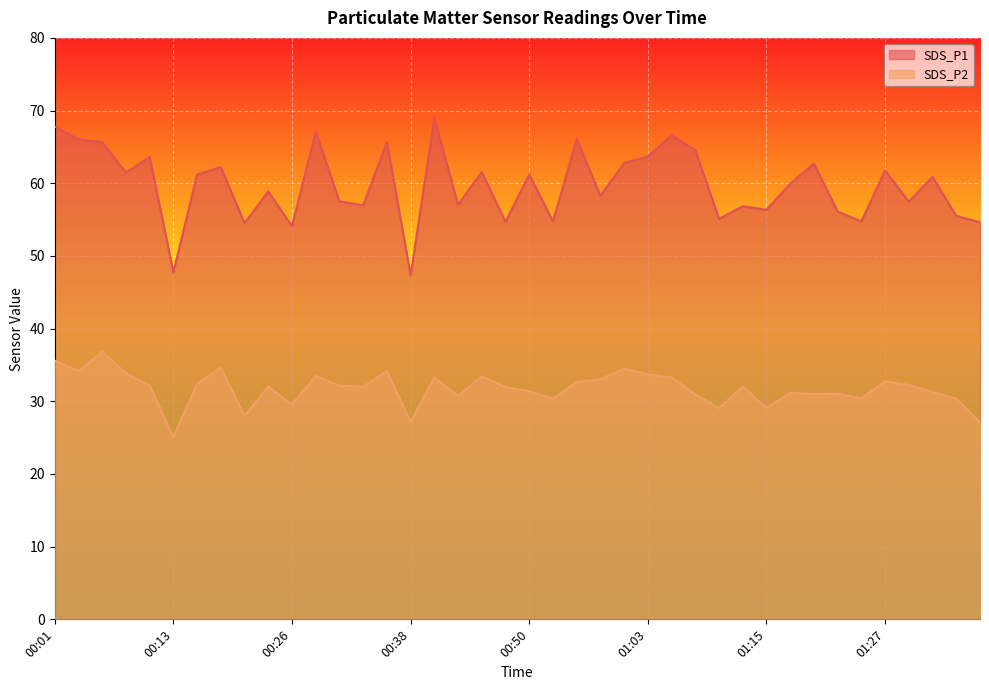

What is the sum of all SDS_P2 values?

1270.1